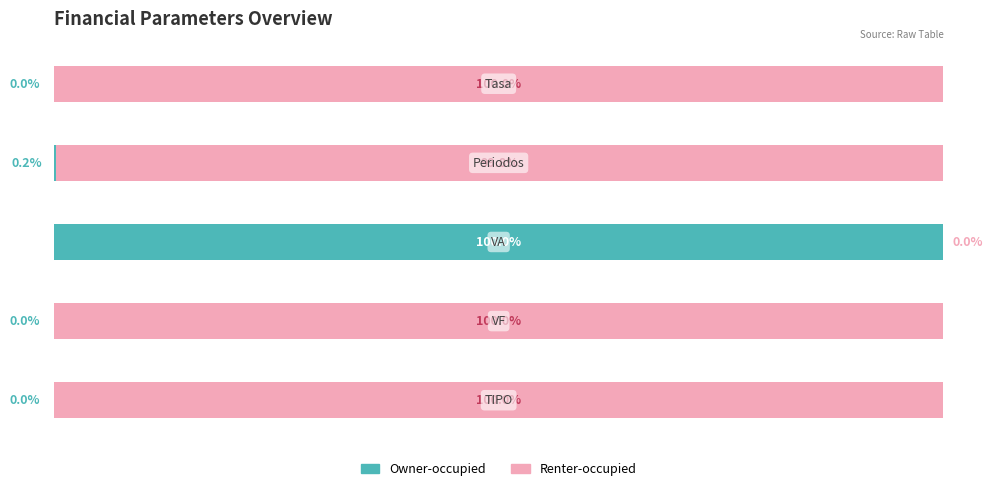

What are all the series names shown in the legend?

Owner-occupied, Renter-occupied